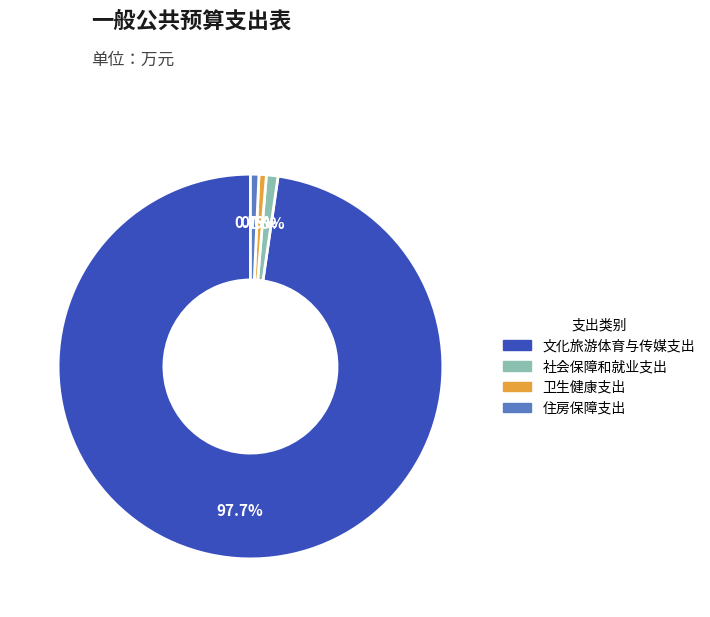

Combined, do 社会保障和就业支出 and 卫生健康支出 account for over 50%?

No